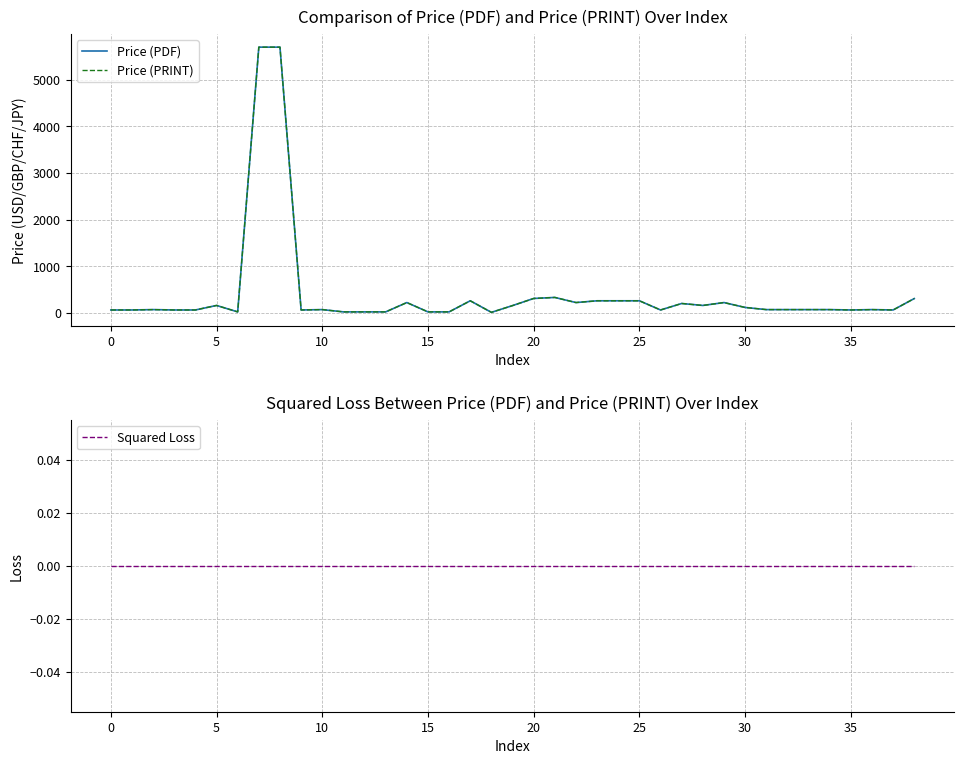

Rank the series by their maximum value, from highest to lowest.

Price (PDF), Price (PRINT), Squared Loss